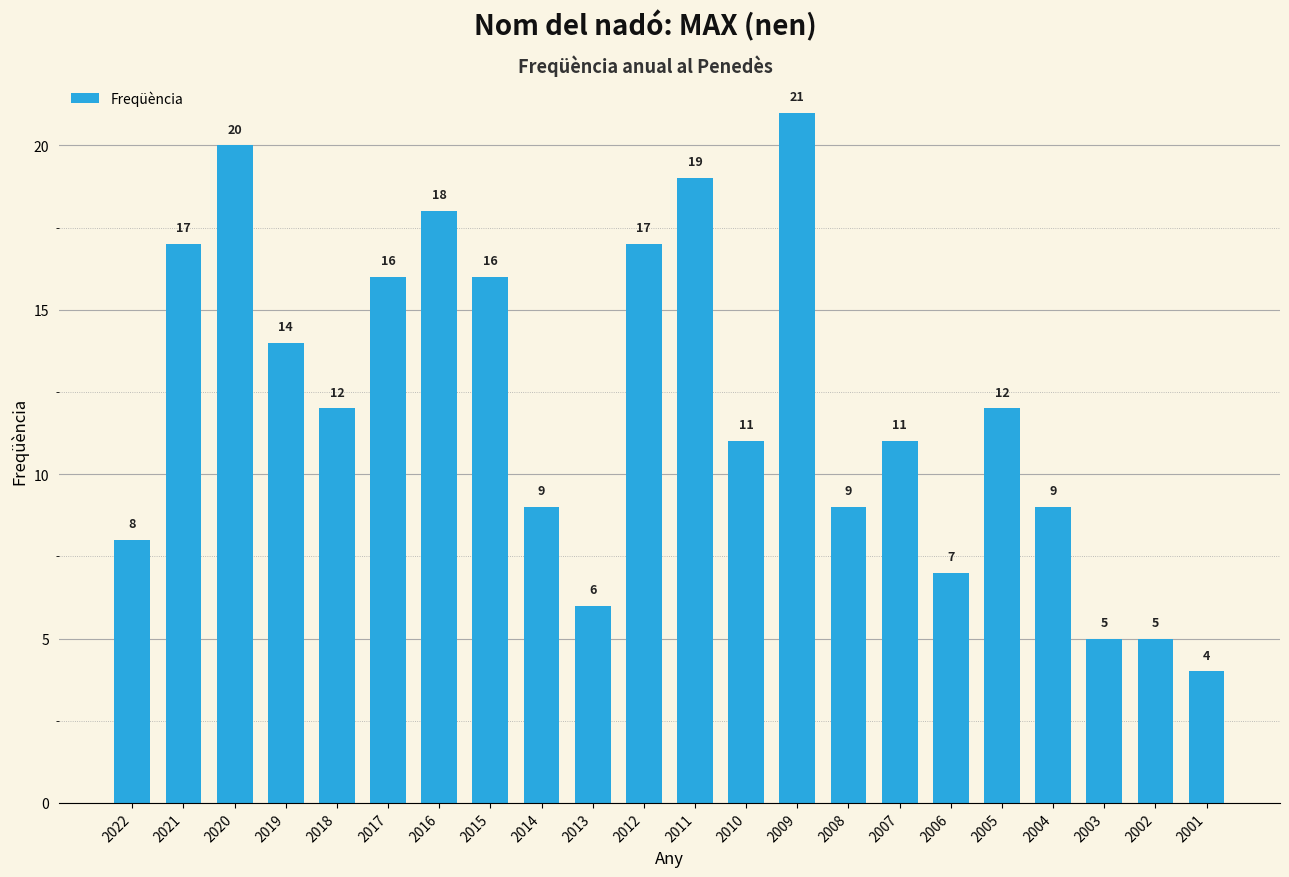

What is the value of the 13th bar from the left?

11